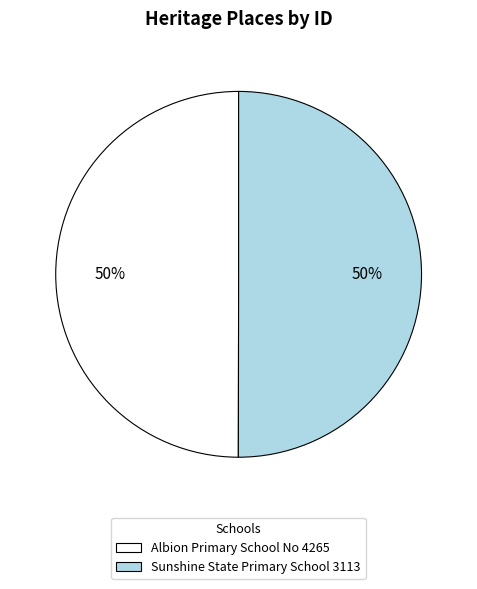

To the nearest percent, what is the combined percentage of Albion Primary School No 4265 and Sunshine State Primary School 3113?

100%